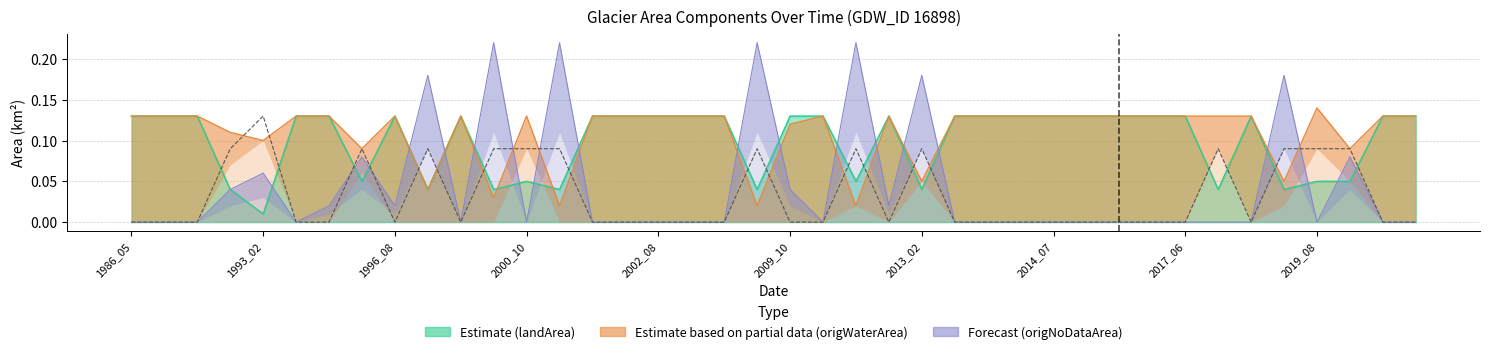

What is the sum of the values at 2002_08 and 25?

0.1